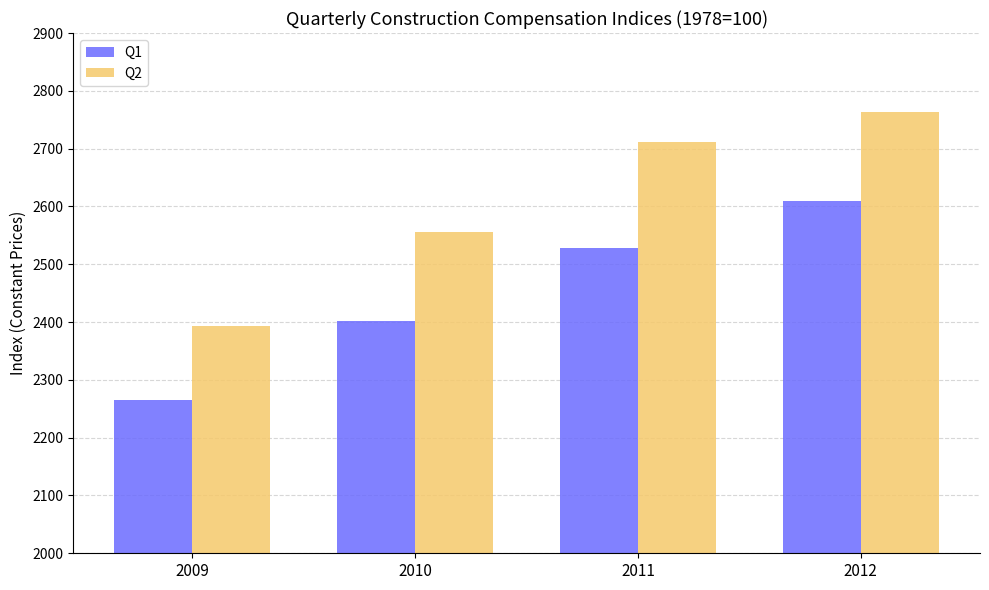

The value of Q2 at 2011 is 2711.6. True or false?

True